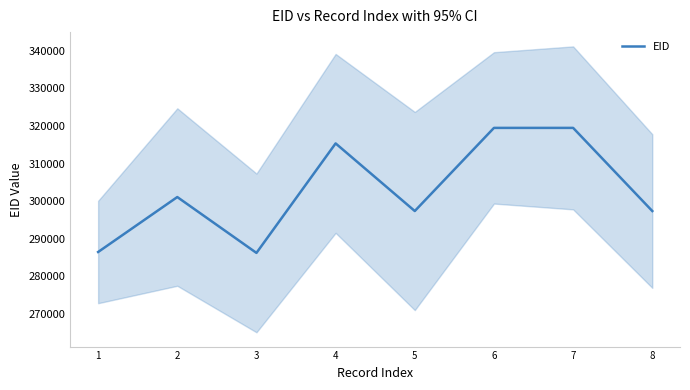

What is the value of the 8th point from the left?

297368